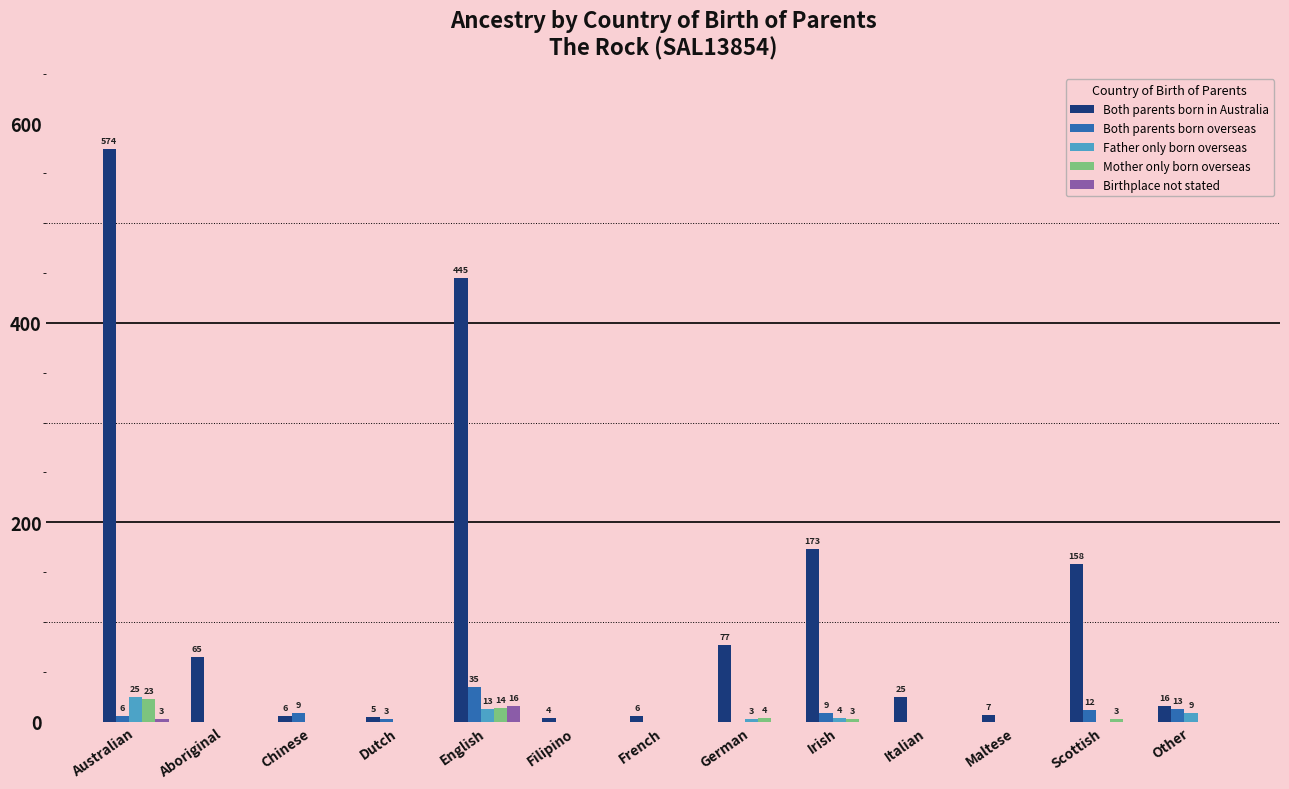

What is the total value across all series at Aboriginal?

65